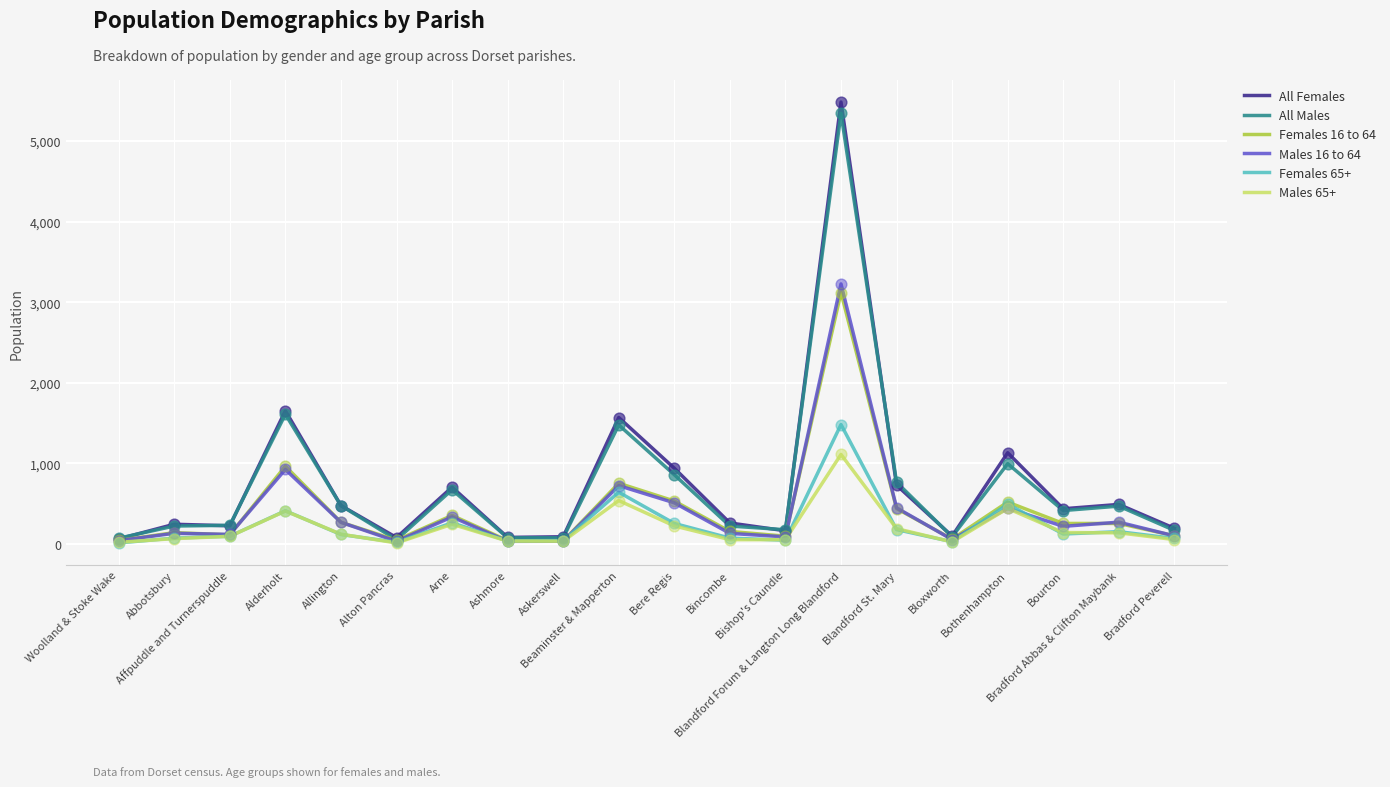

What is the total value across all series at Bradford Abbas & Clifton Maybank?

1779